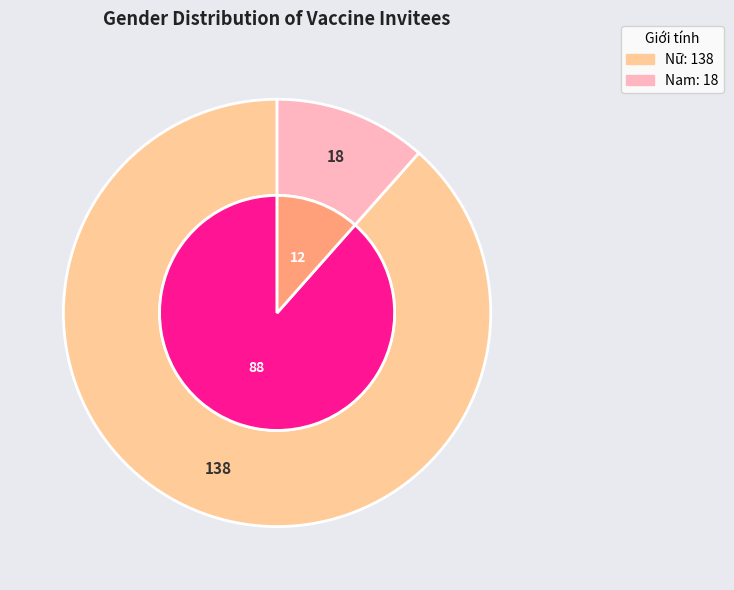

What percentage is NOT represented by Nữ?

11.5%